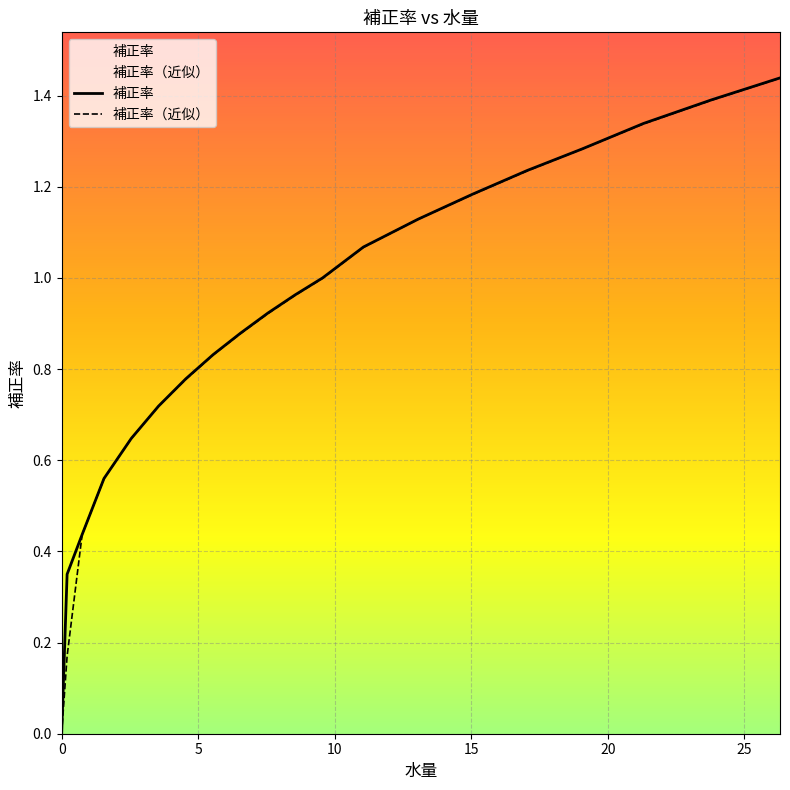

Count the number of data series in this chart.

2